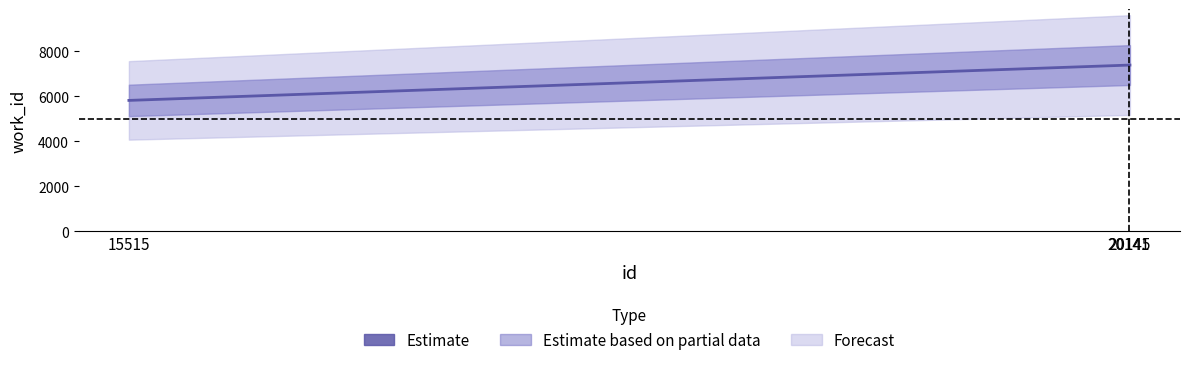

Is it true that the value at 20141 is 7382?

True